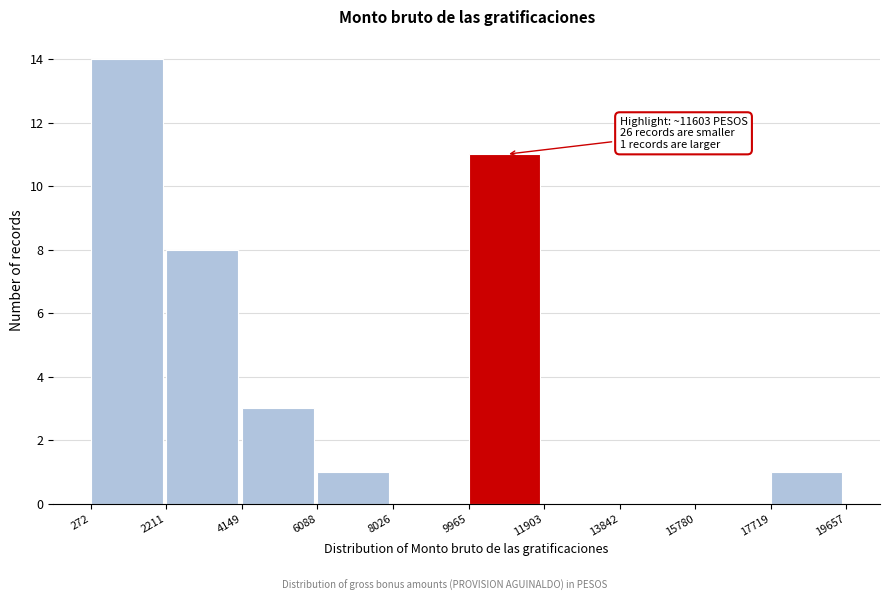

Which range on the x-axis has the tallest bar?

272 to 2211